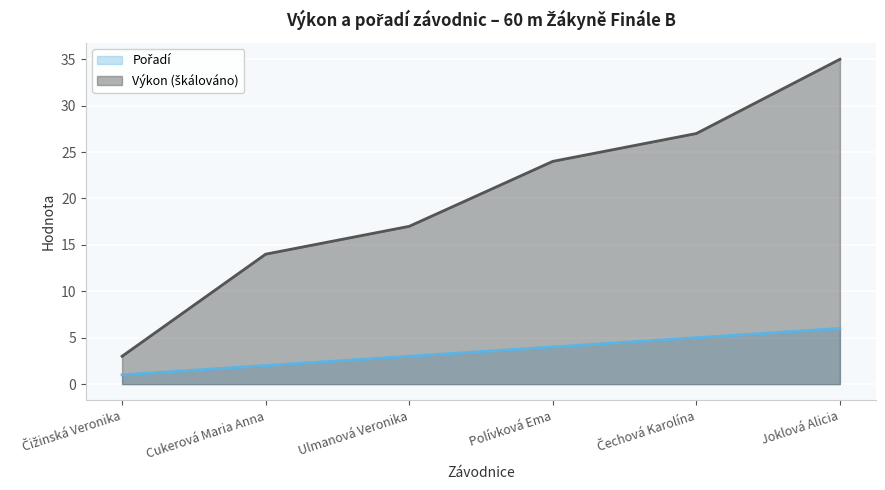

Reading right to left, list all the values displayed in this chart.

Pořadí: 6.0	5.0	4.0	3.0	2.0	1.0
Výkon: 35.0	27.0	24.0	17.0	14.0	3.0